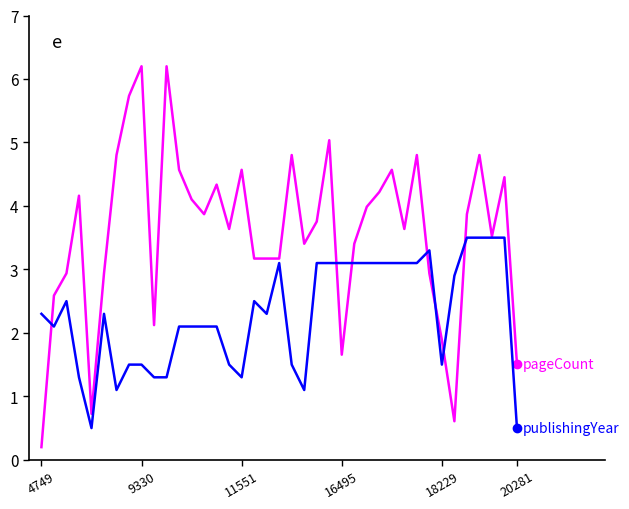

What is the greatest value displayed?

6.2